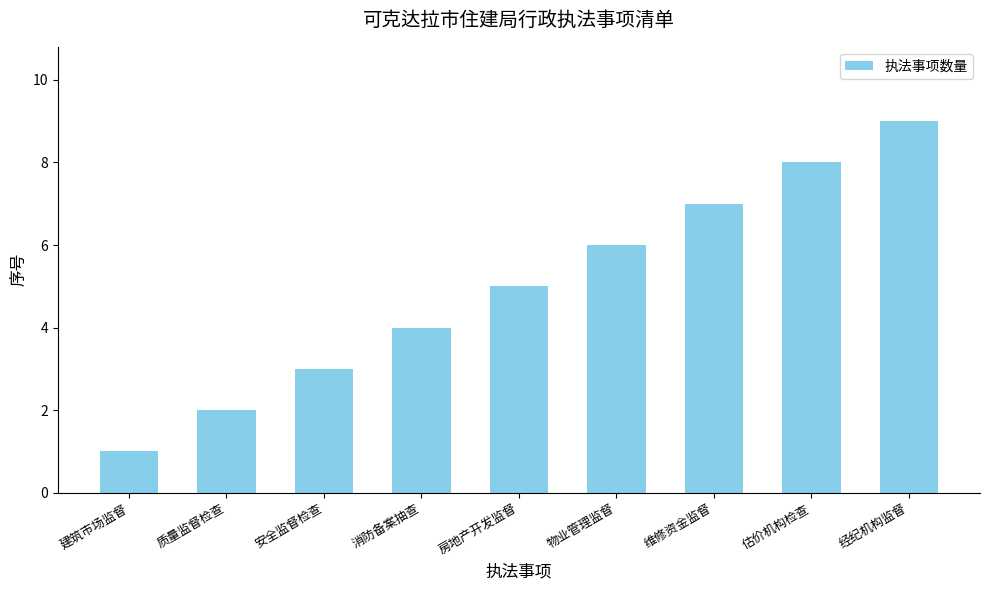

What is the change in value from 建筑市场监督 to 质量监督检查?

+1